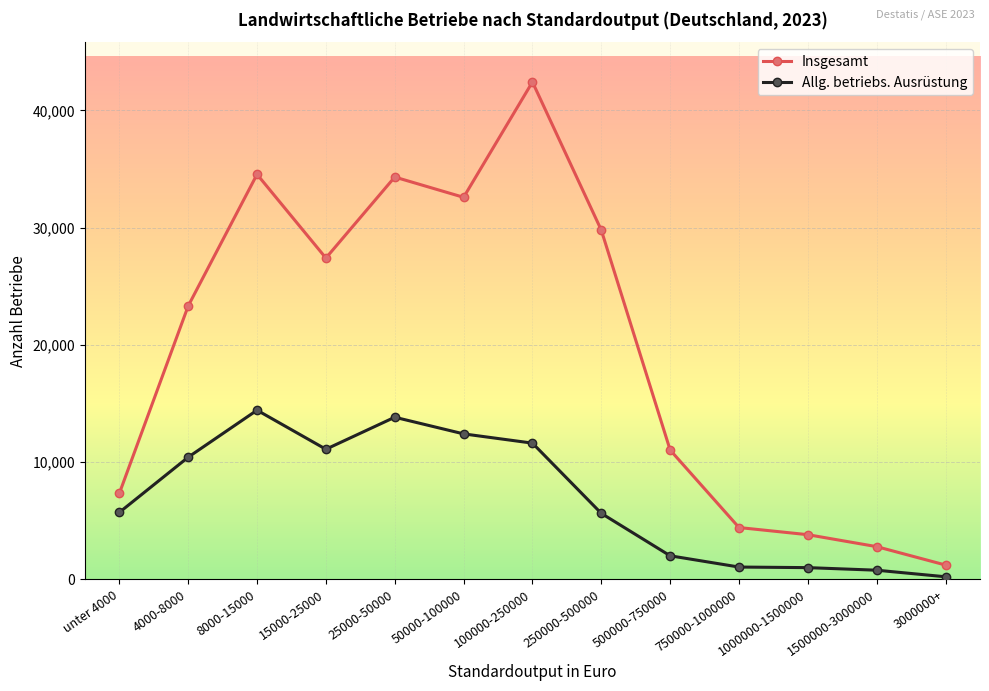

Where is Insgesamt nearest to the value 21825?

4000-8000